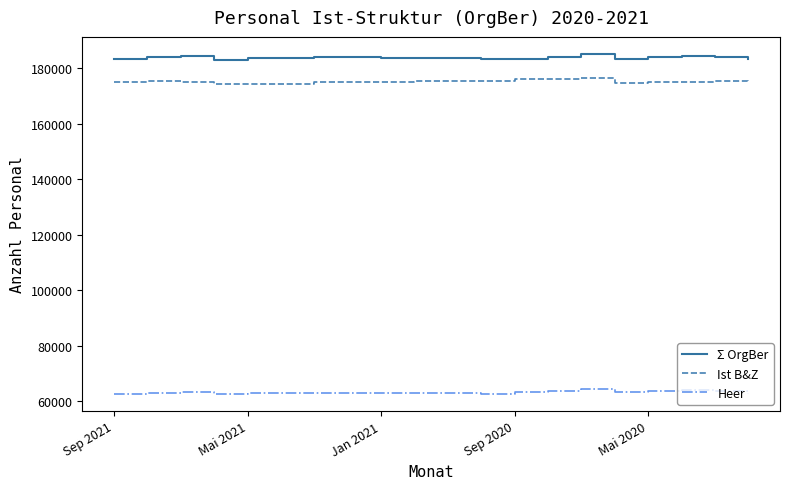

What is the highest value of the Σ OrgBer series?

185198